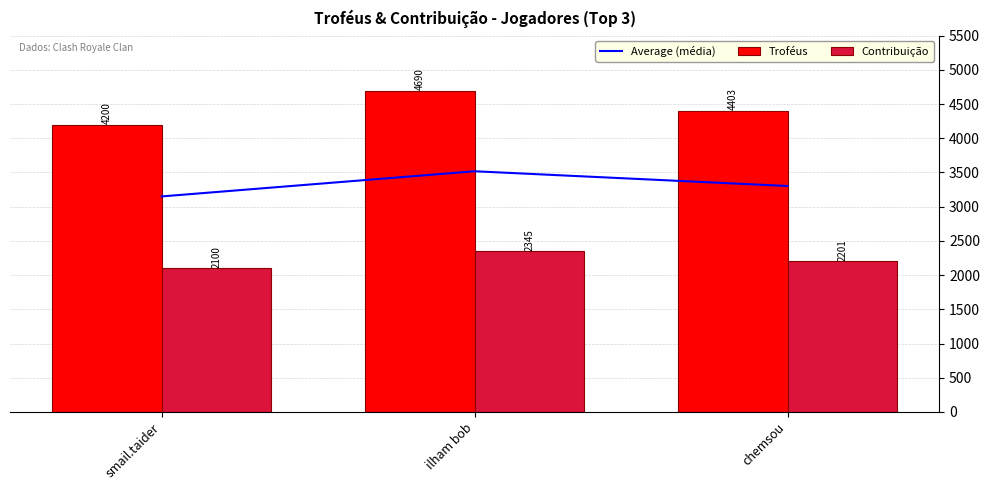

Is the value of Average (média) at smail.taider greater than the value of Troféus at chemsou?

No